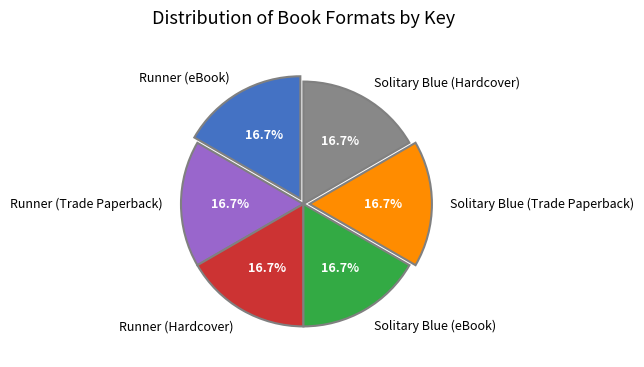

What is the ratio of the value at Solitary Blue (eBook) to the value at Solitary Blue (Trade Paperback)?

1.0